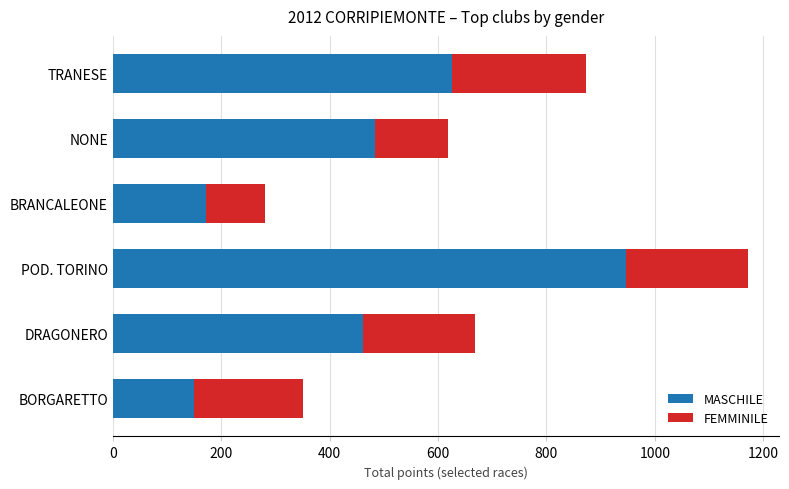

What is the sum of the MASCHILE values at BRANCALEONE and TRANESE?

798